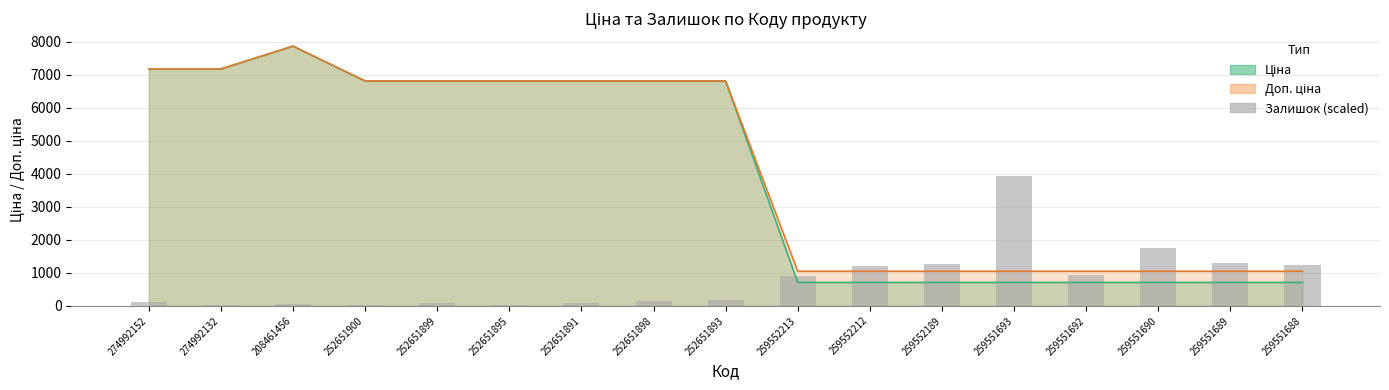

Rank the categories by value from lowest to highest.

252651900, 274992132, 252651895, 208461456, 252651899, 252651891, 274992152, 252651898, 252651893, 259552213, 259551692, 259552212, 259551688, 259552189, 259551689, 259551690, 259551693